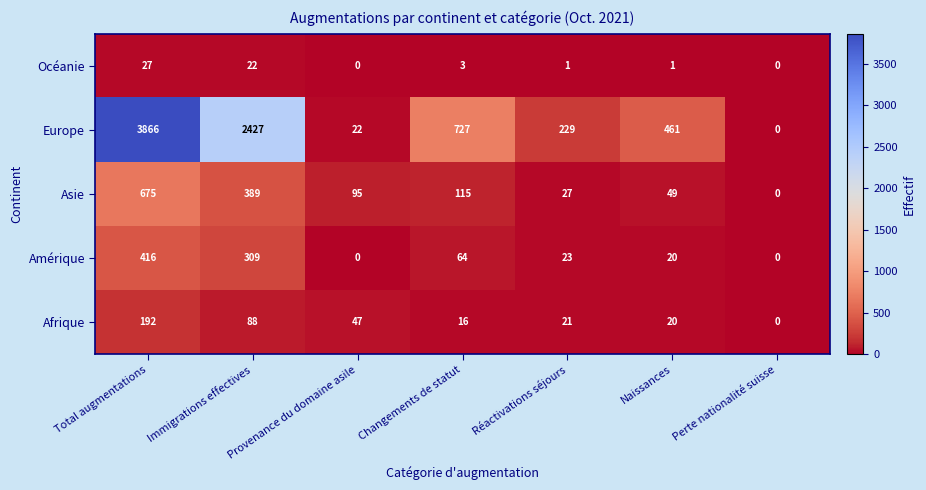

The Asie series shows 389 at Immigrations effectives. True or false?

True